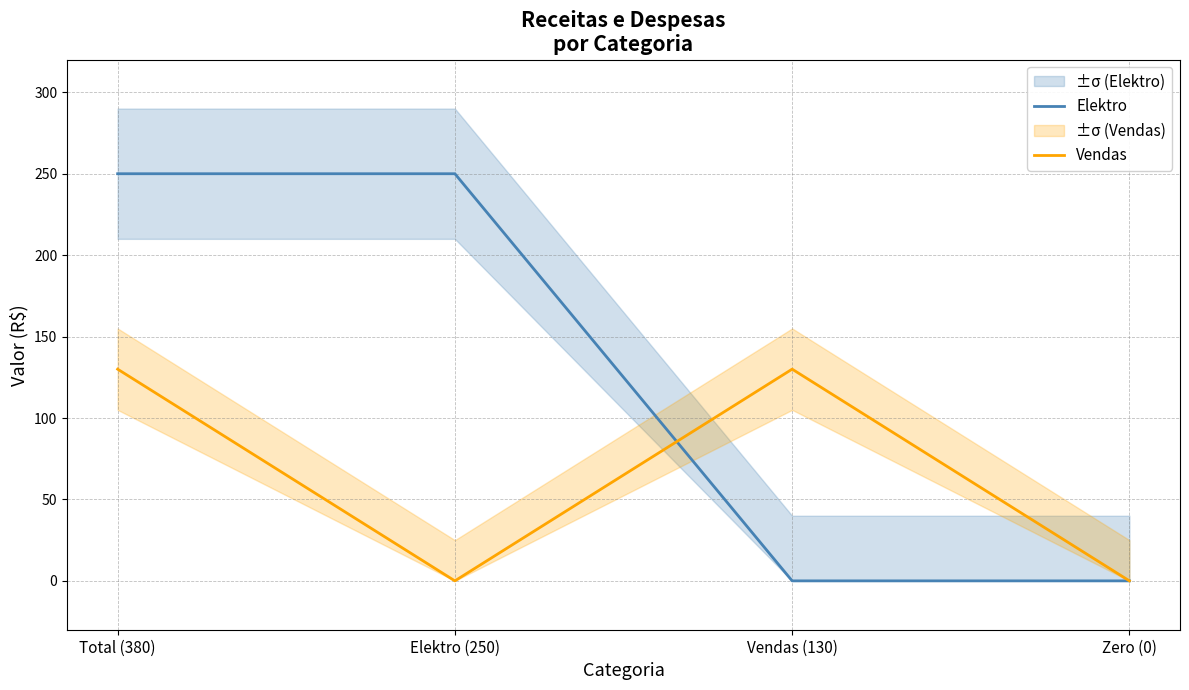

True or false: Vendas and Elektro intersect in this chart.

True